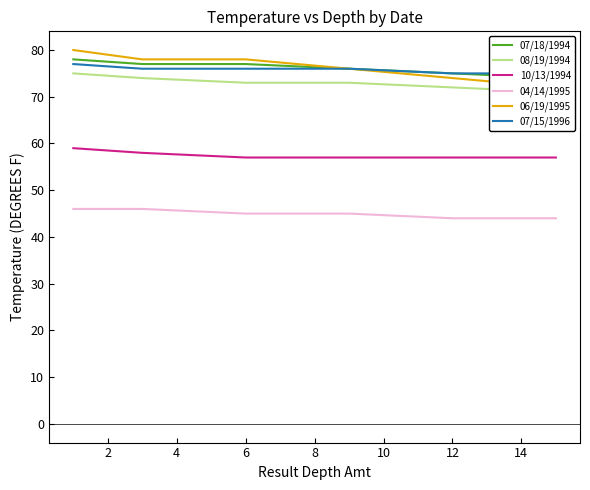

What is the value of the 07/15/1996 point at the 2nd from the left?

76